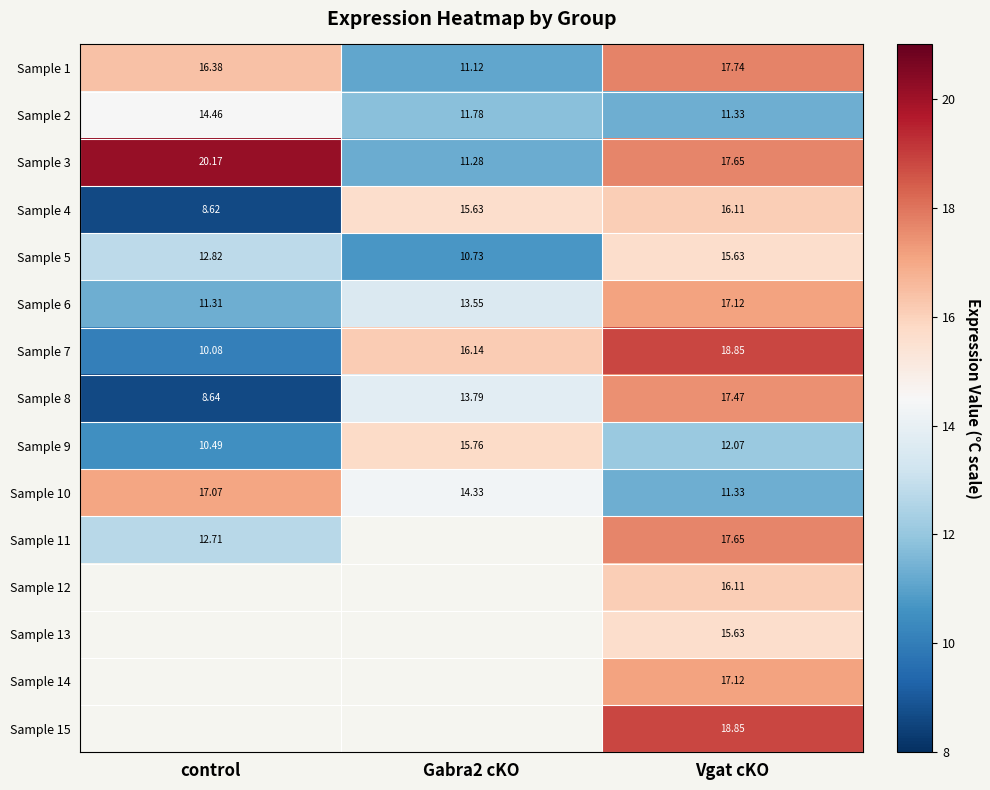

Is the value of Sample 10 at control greater than the value of Sample 4 at Gabra2 cKO?

Yes